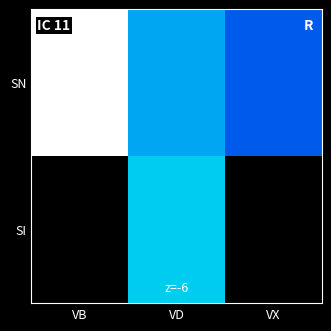

Rank the series by their maximum value, from highest to lowest.

SN, SI